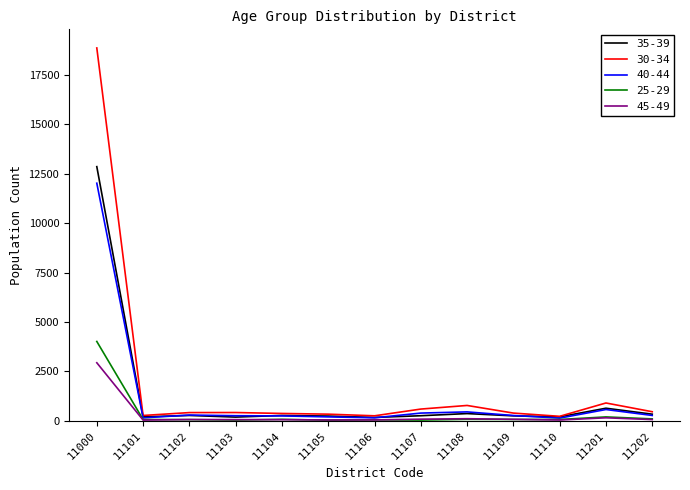

List the series in order of their peak value, lowest first.

45-49, 25-29, 40-44, 35-39, 30-34